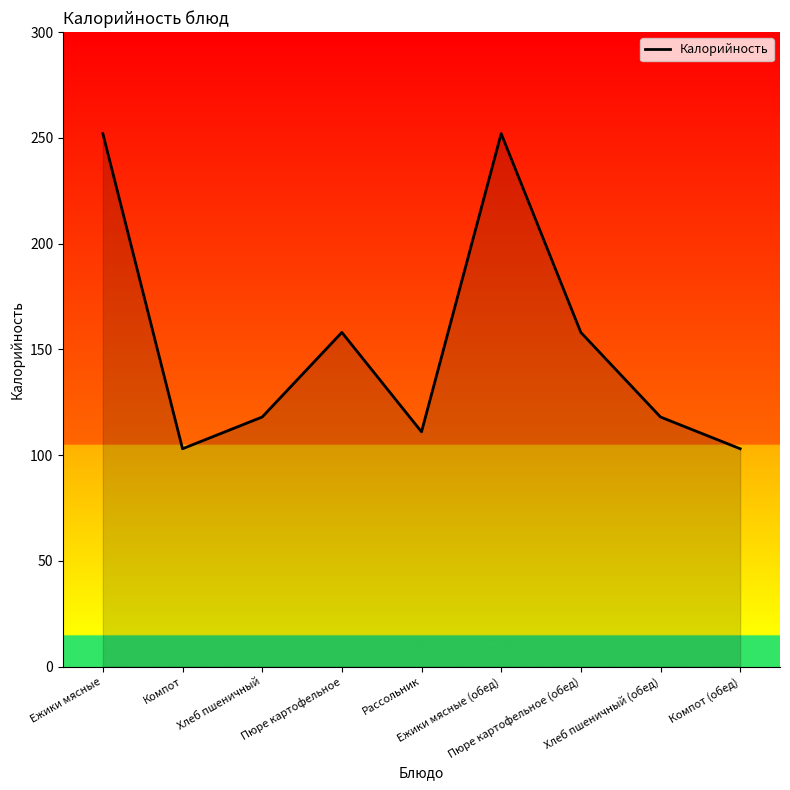

What is the maximum value shown in the chart?

252